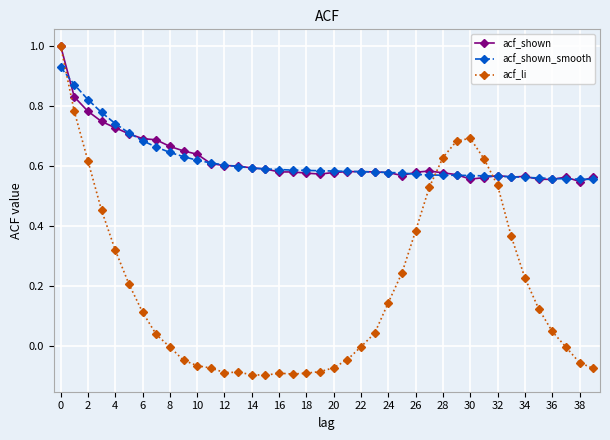

How many series are shown in this chart?

3